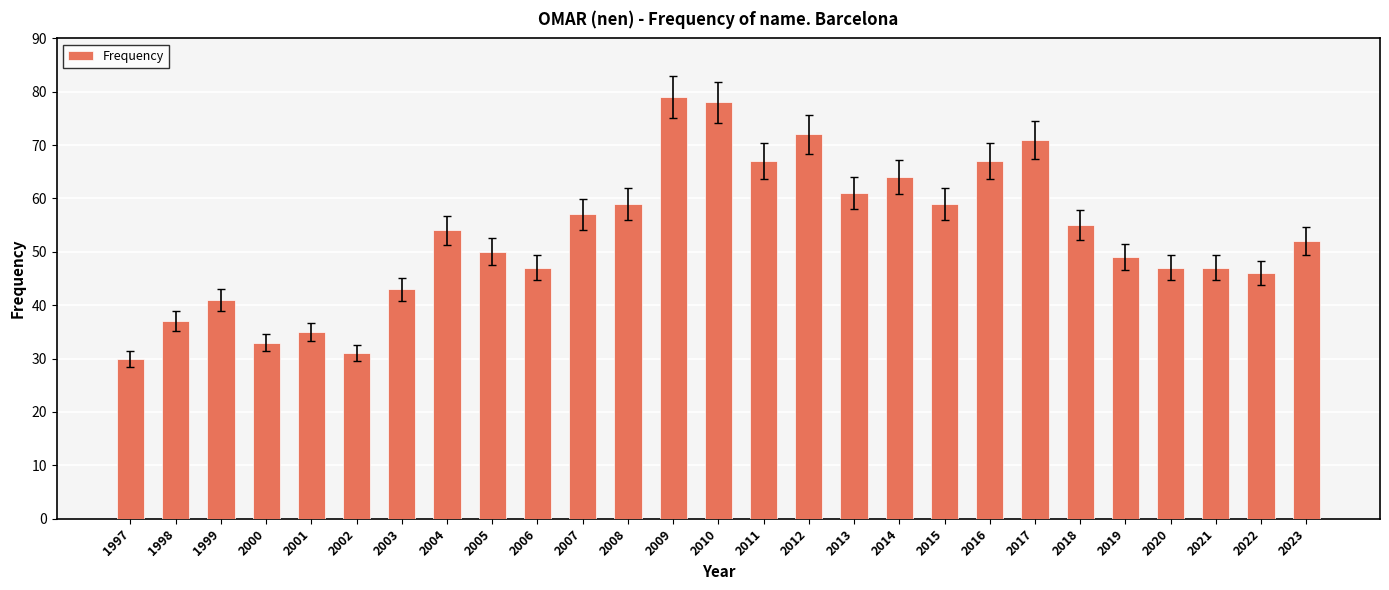

What is the greatest value displayed?

79